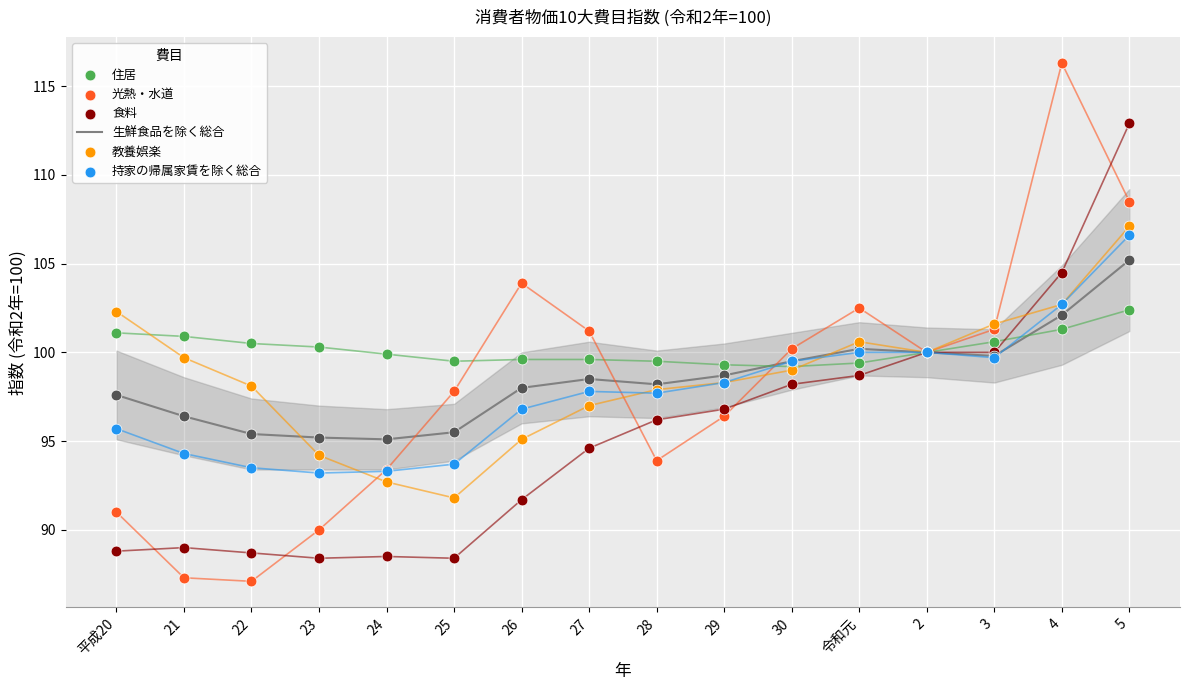

Which series contains the lowest Y value?

光熱・水道